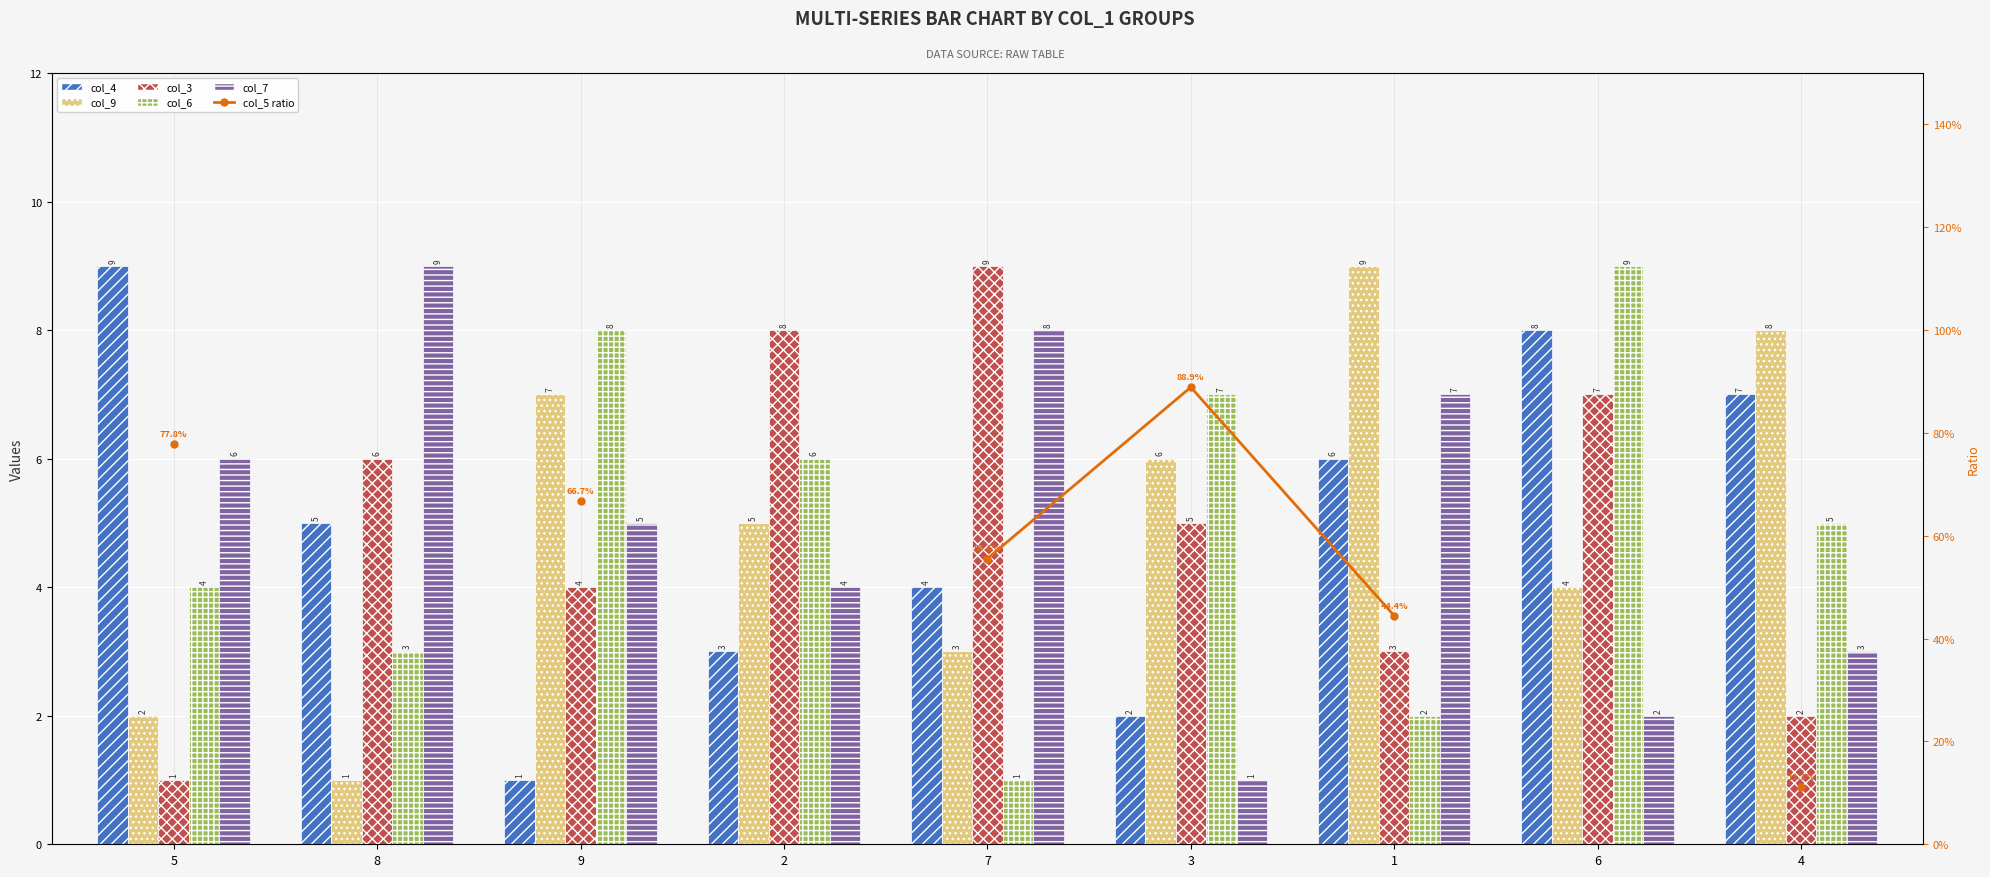

How many groups of bars are there?

9